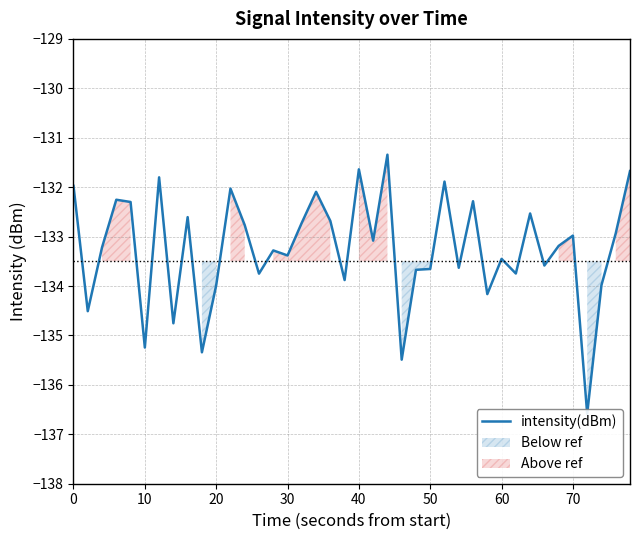

True or false: the data shows -56.8 at 27.

False